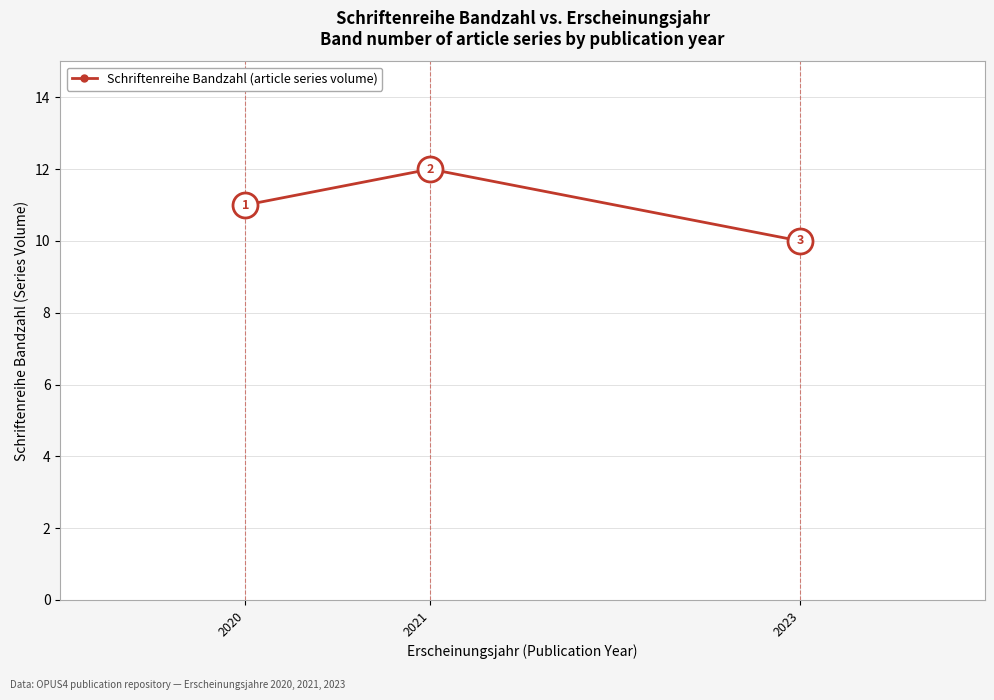

What is the change in value from 2020 to 2021?

+1